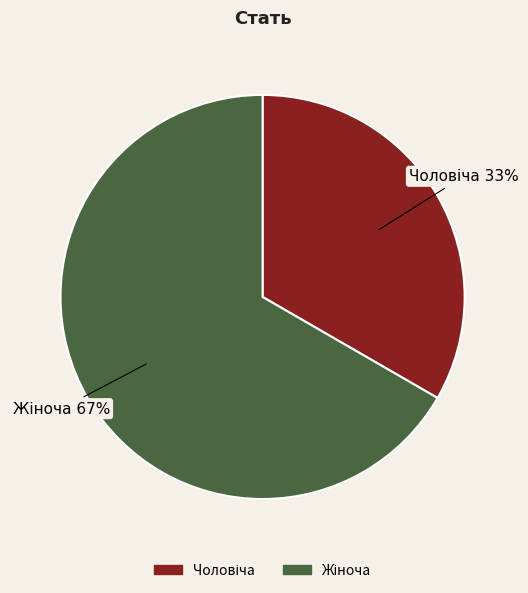

To the nearest percent, what is the average slice percentage?

50%